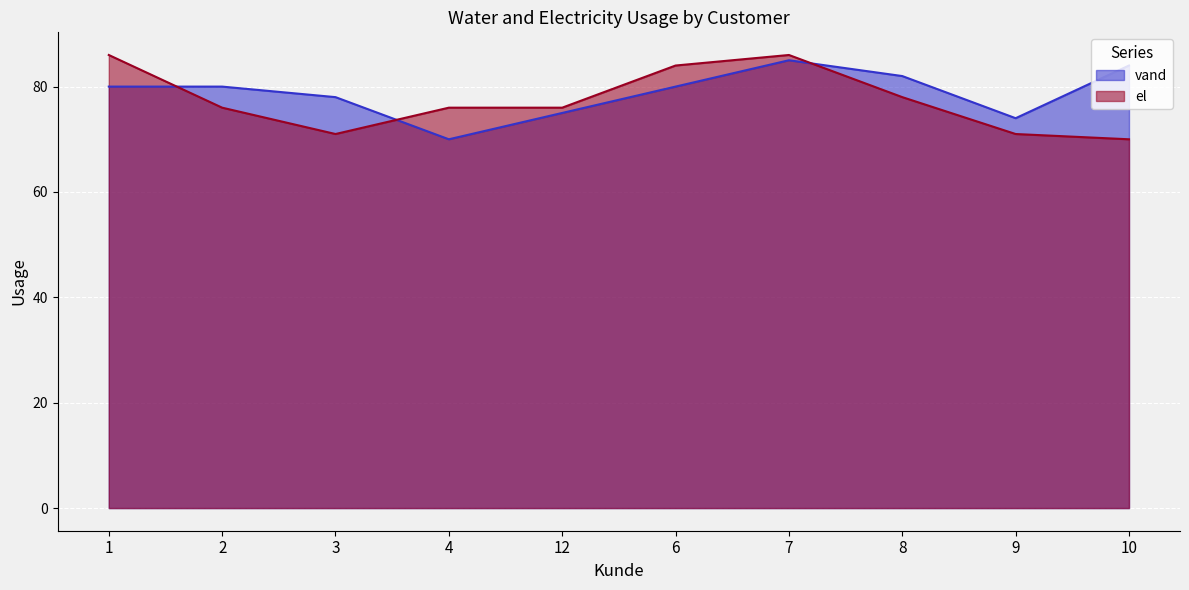

How many lines are shown in the chart?

2